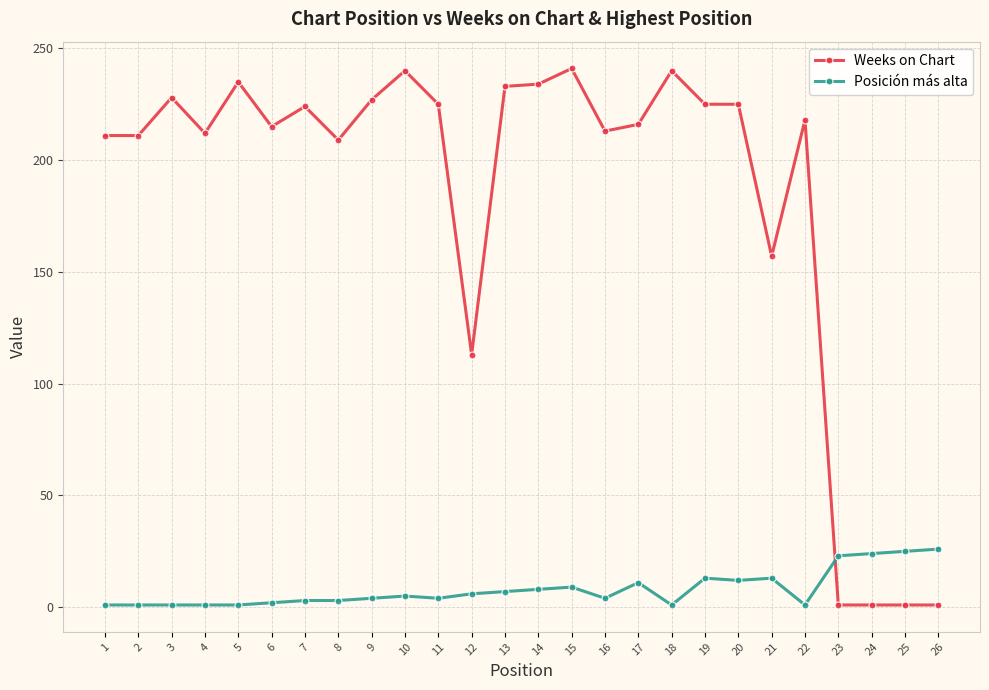

What is the highest value of the Weeks on Chart series?

241